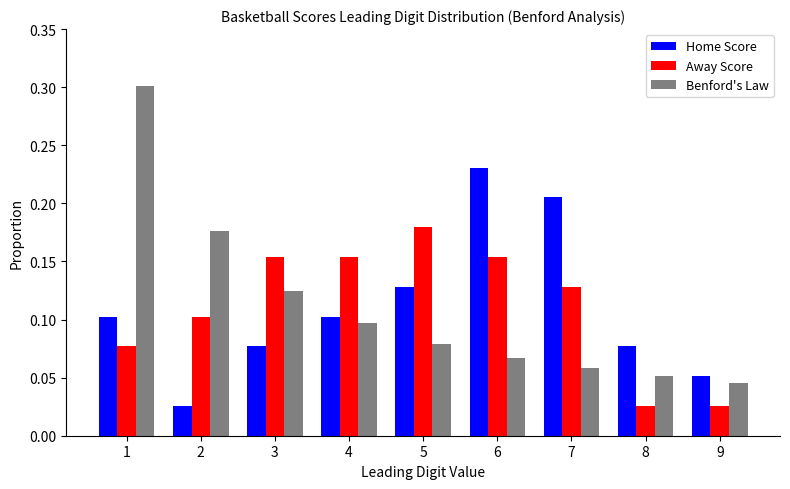

Are the bars grouped side by side (vs. stacked)?

Yes